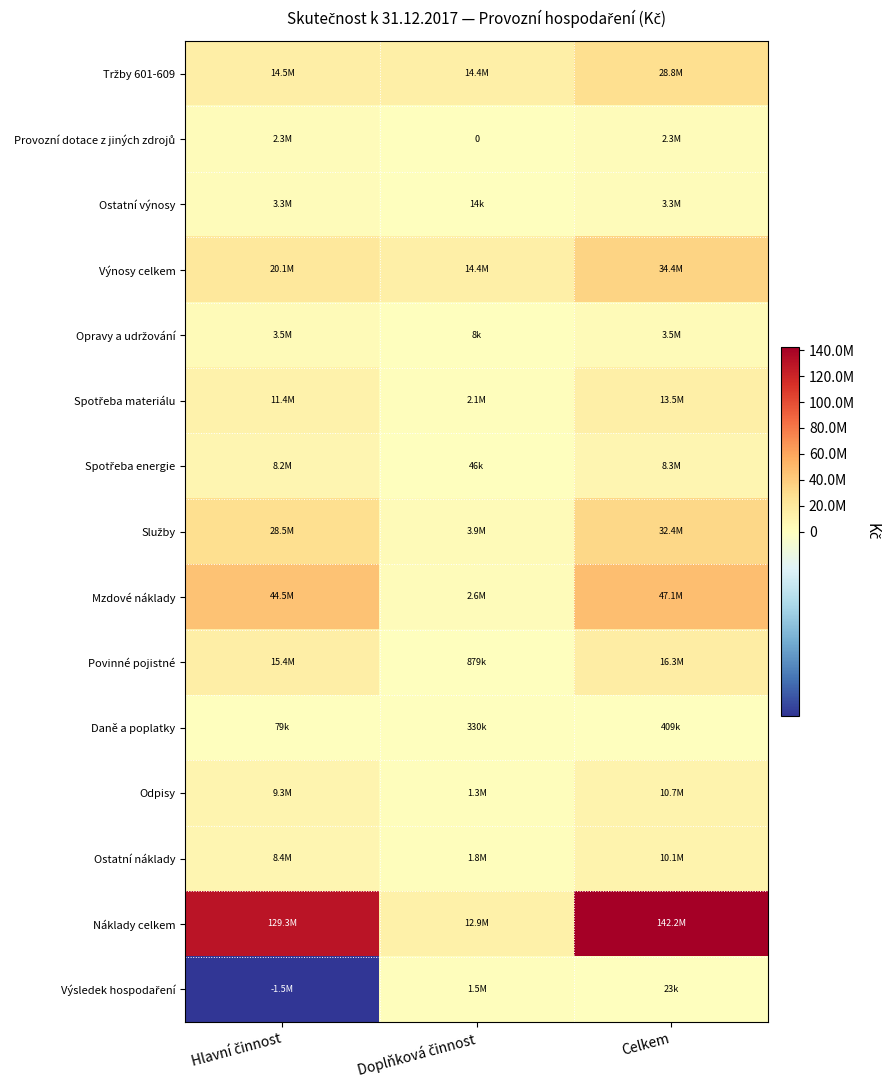

Which series has the largest total across all categories?

Náklady celkem